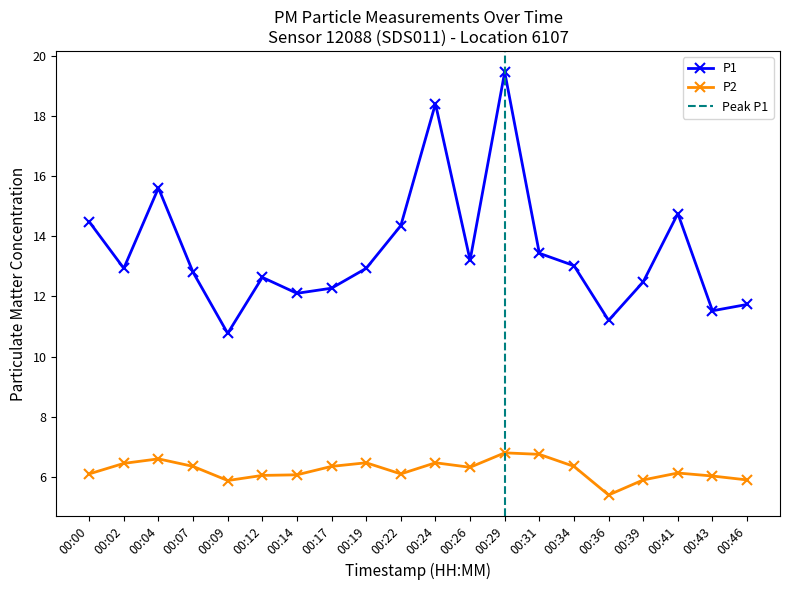

Which category has the highest value in the P2 series?

00:29